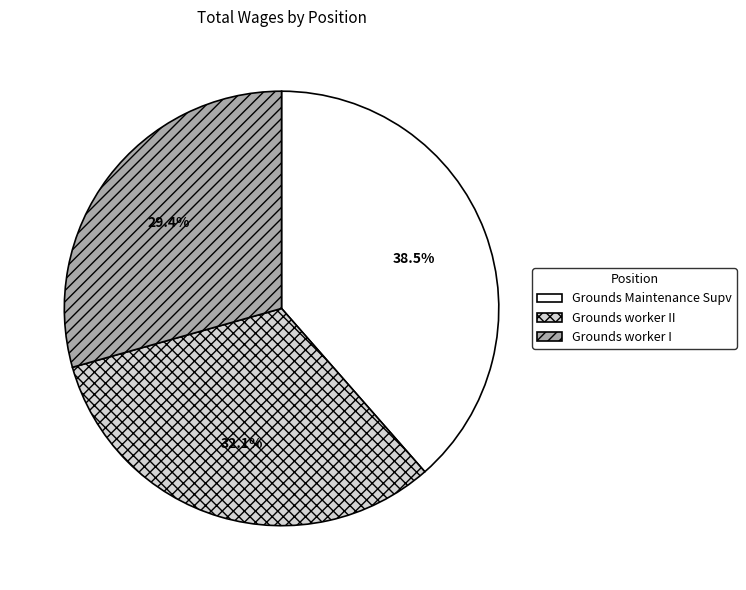

Rank the categories by value from lowest to highest.

Grounds worker I, Grounds worker II, Grounds Maintenance Supv